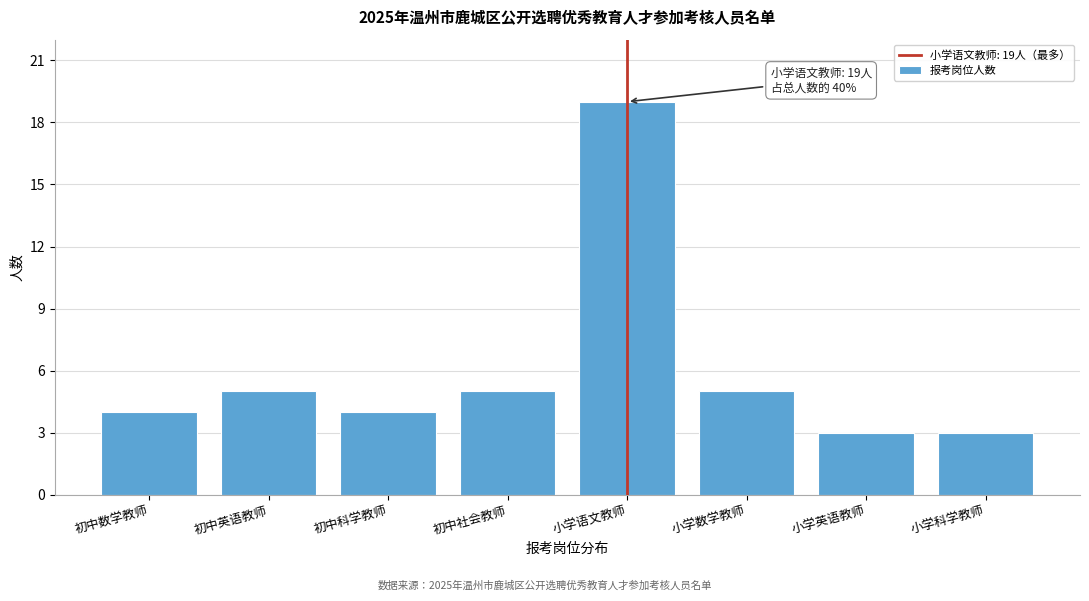

Reading left to right, what are all the values shown in this chart?

初中数学教师=4	初中英语教师=5	初中科学教师=4	初中社会教师=5	小学语文教师=19	小学数学教师=5	小学英语教师=3	小学科学教师=3